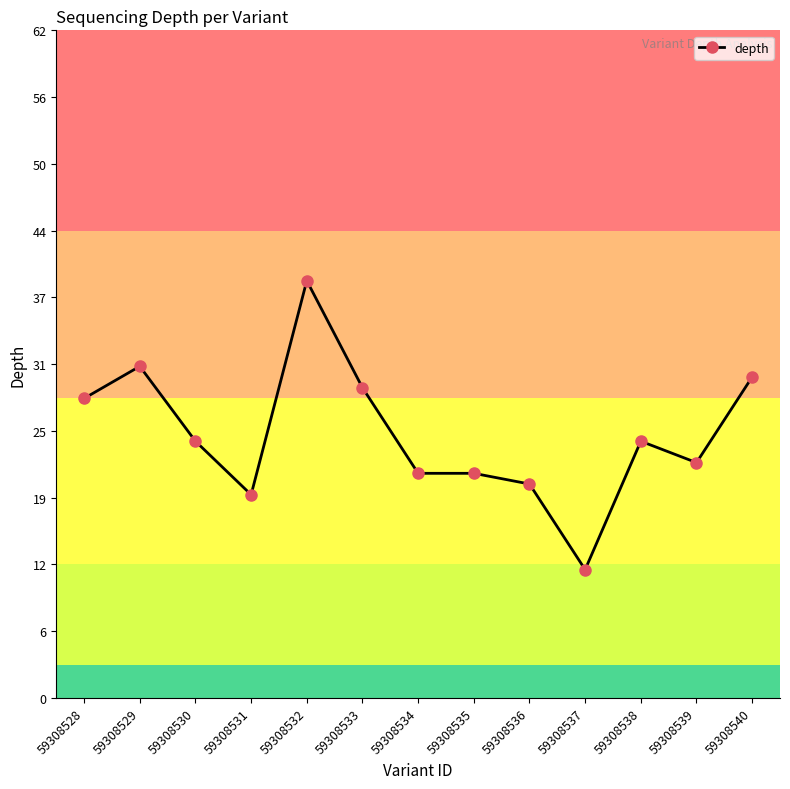

At which category does the data reach its first local valley?

59308531